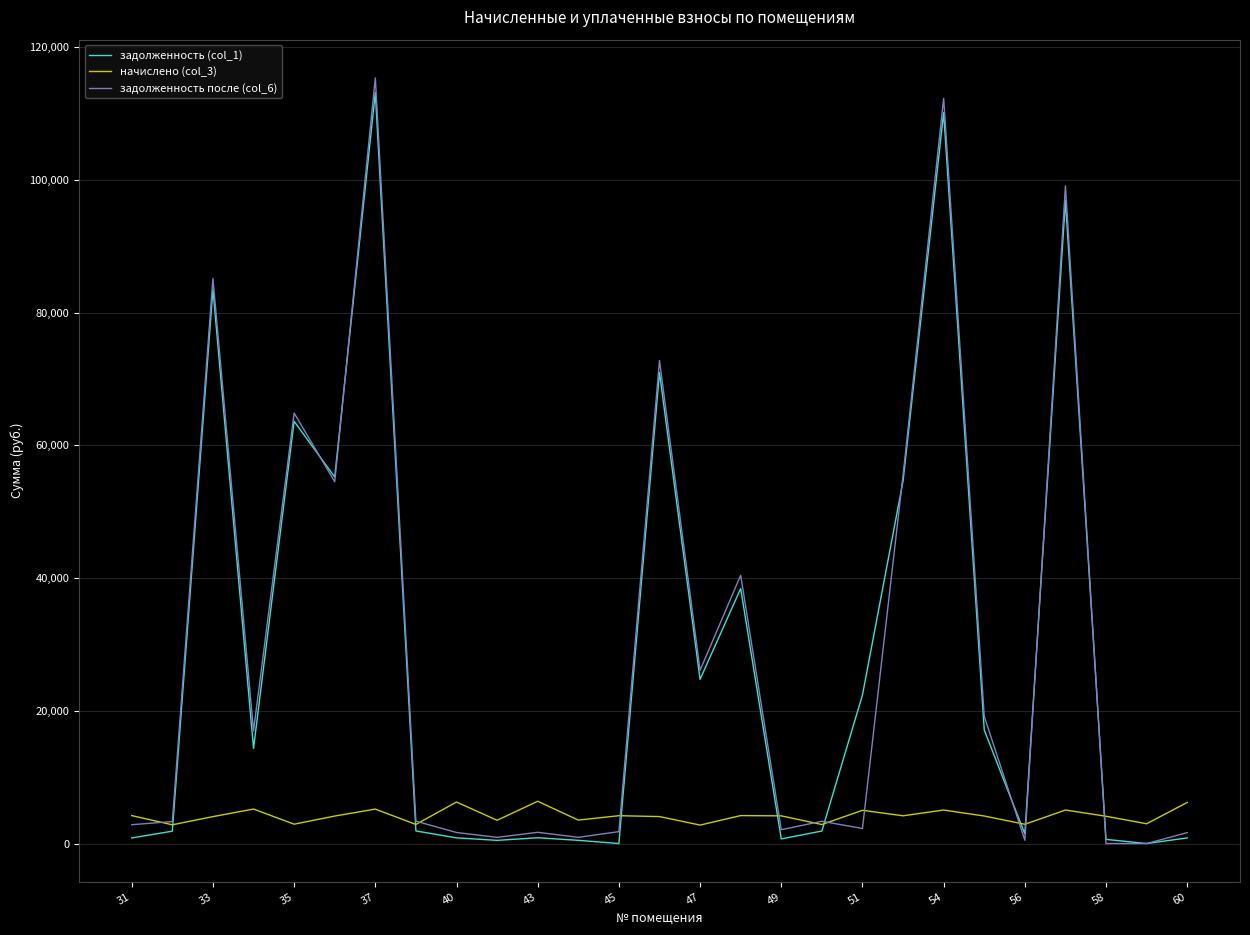

Which series has the largest range (max minus min)?

задолженность после (col_6)